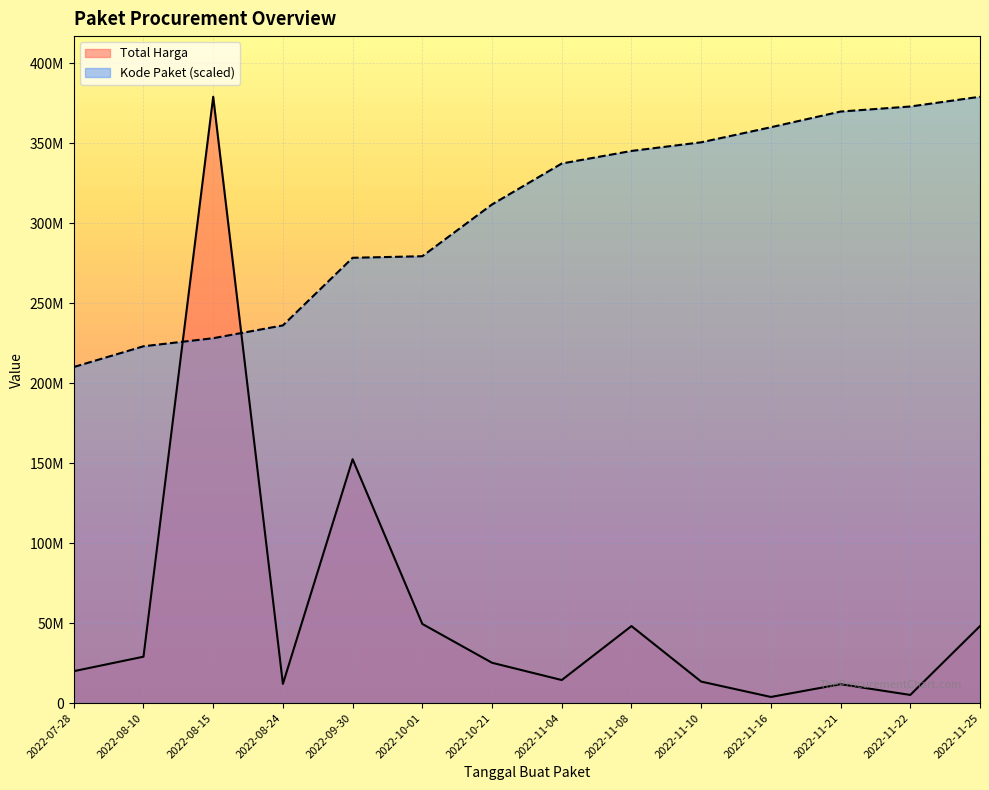

What is the difference between the highest and lowest values at 2022-08-24?

224124148.9